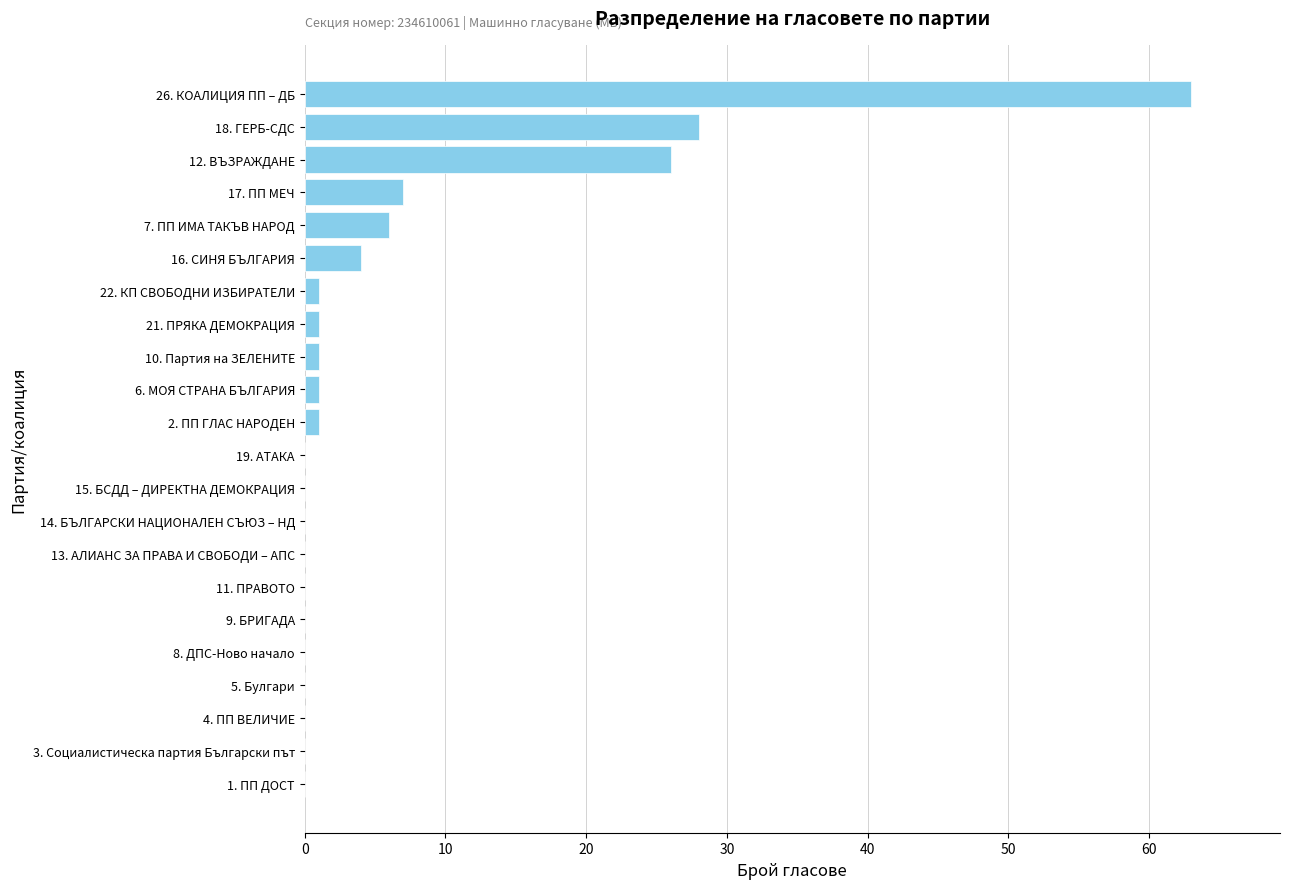

Which label corresponds to the largest value in the chart?

26. КОАЛИЦИЯ ПП – ДБ